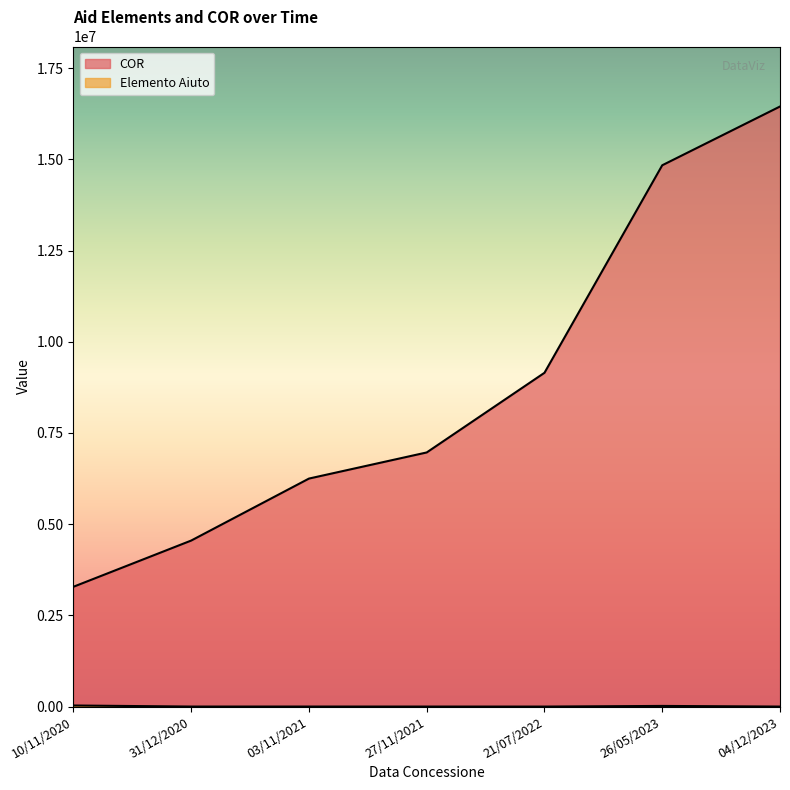

Is the value of COR at 03/11/2021 greater than the value of Elemento Aiuto at 03/11/2021?

Yes